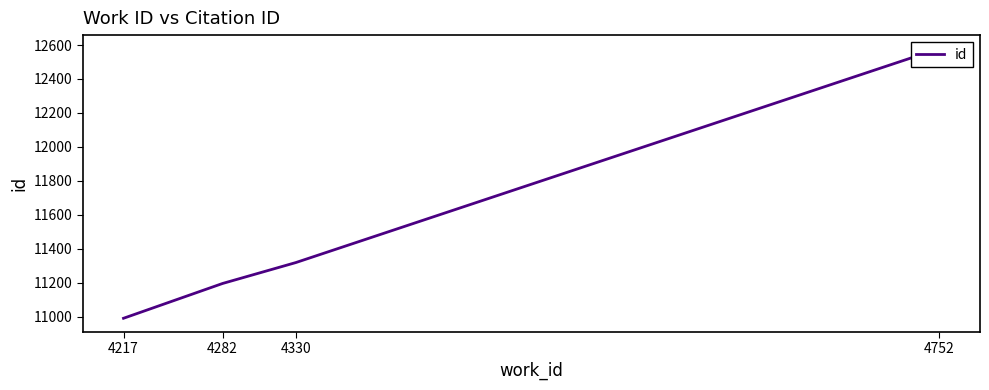

How many lines are shown in the chart?

1